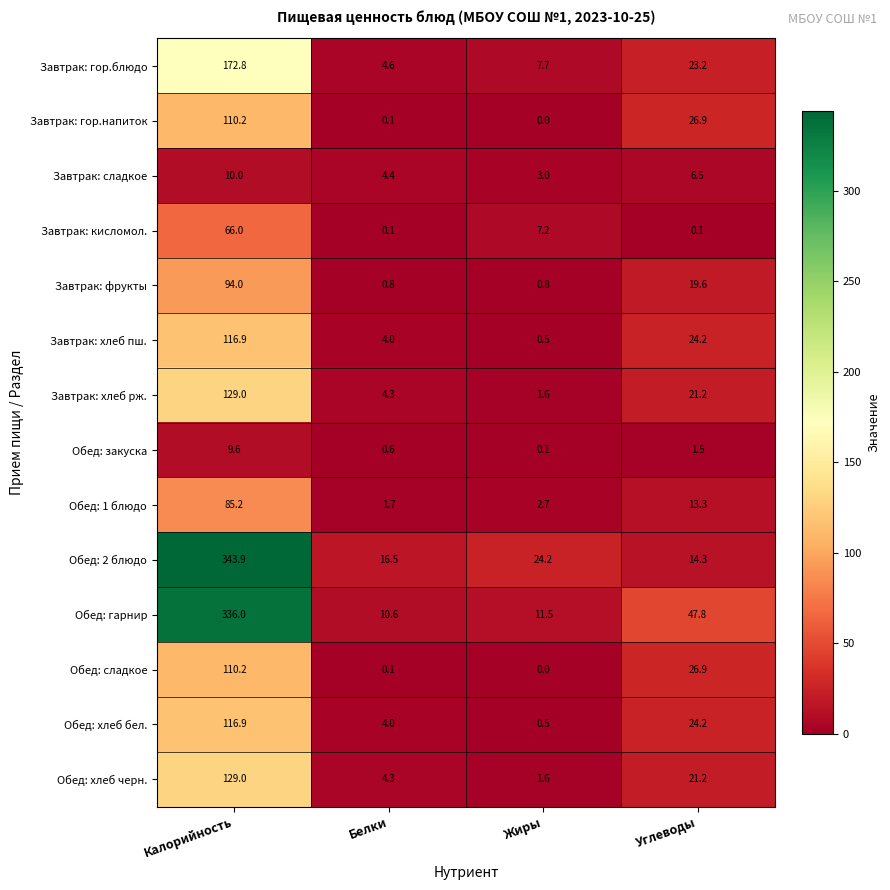

At which label does Завтрак: гор.напиток first exceed 26?

Калорийность